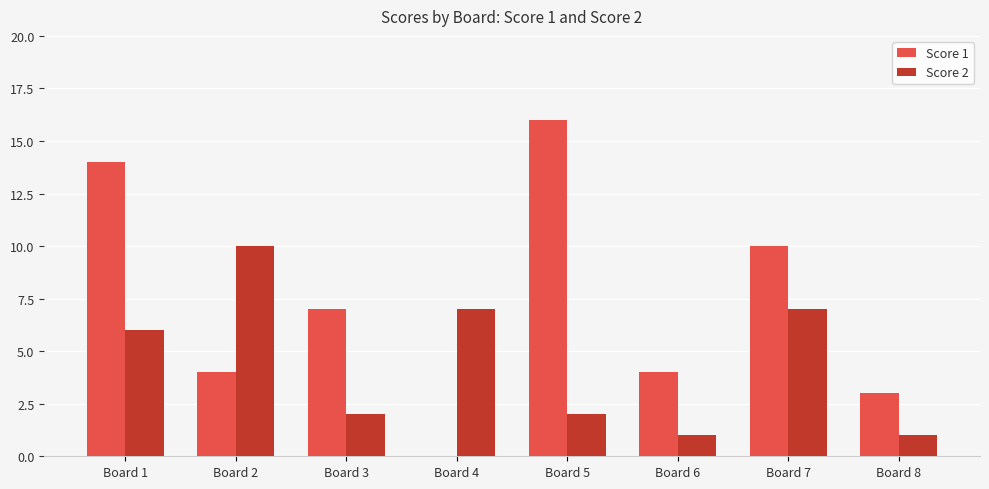

Is it true that Score 1 equals 8 at Board 5?

False